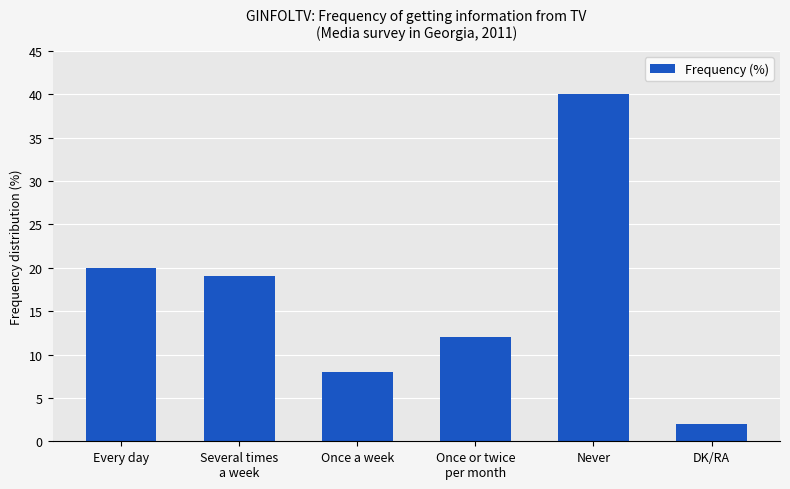

Which category has the highest value across all series?

Never